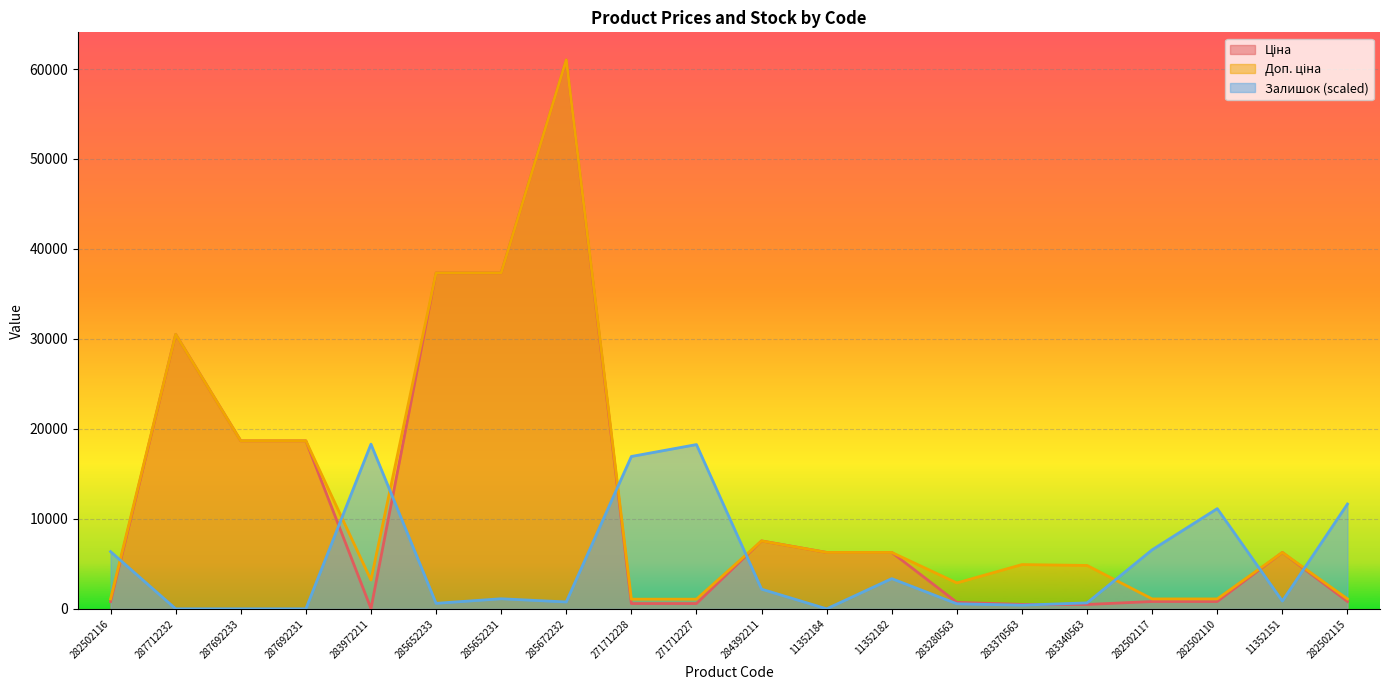

What is the label of the 5th point from the right?

283340563